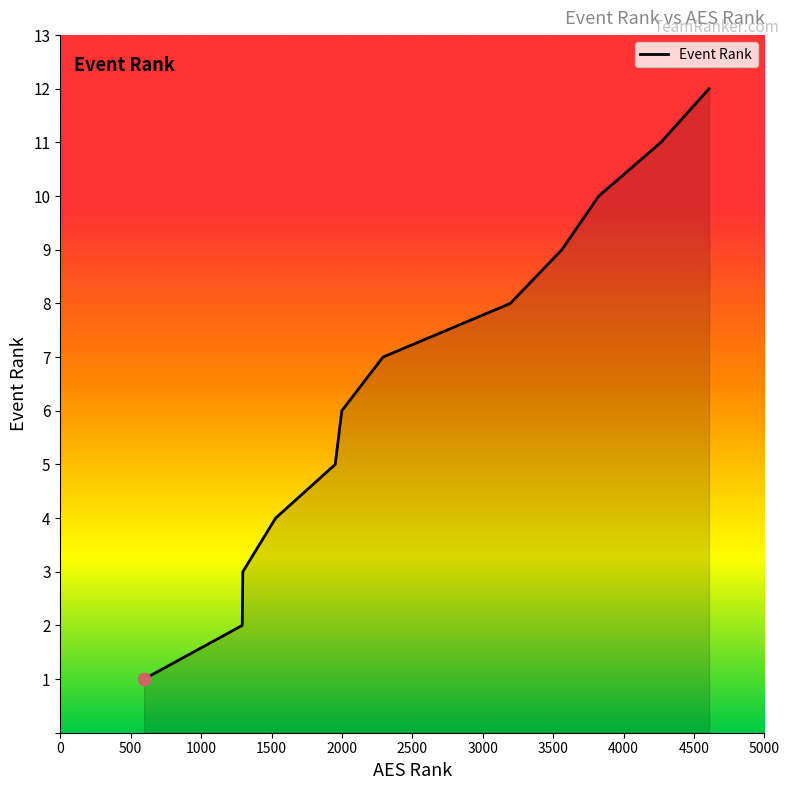

What is the greatest value displayed?

12